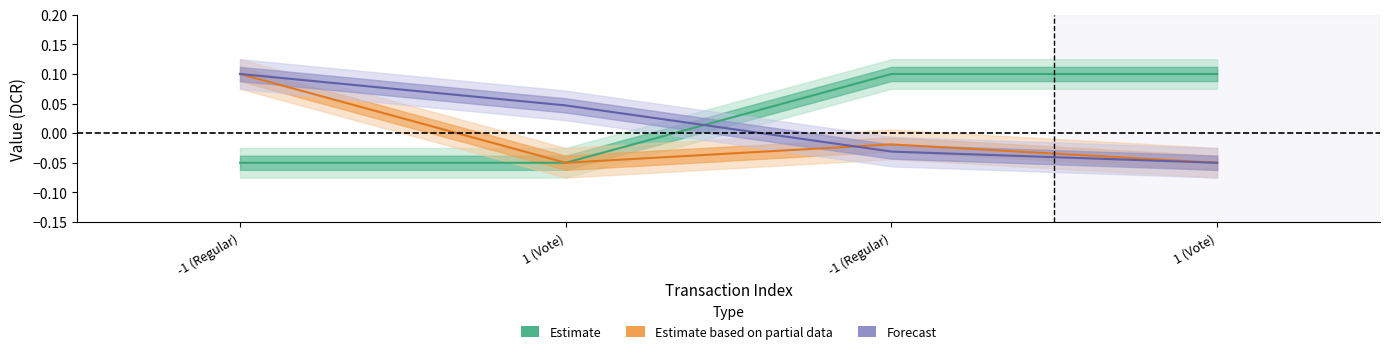

How many lines are shown in the chart?

3